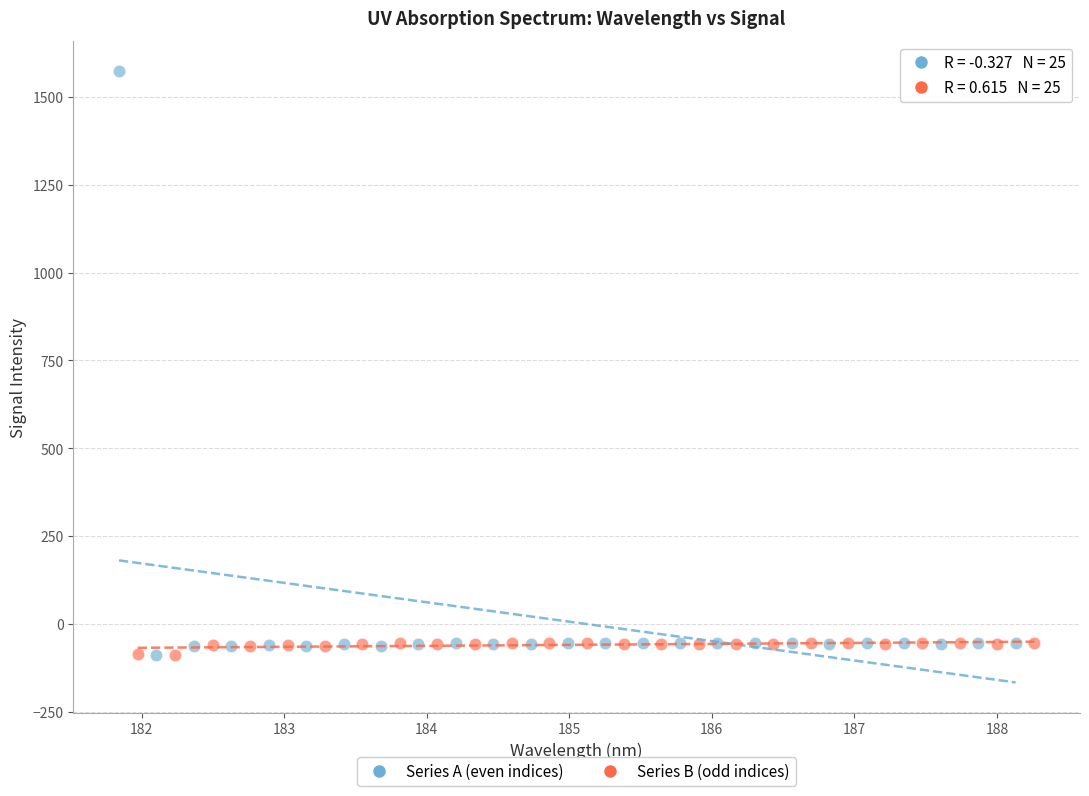

Which series has the largest Y range (max minus min)?

Series A (even indices)